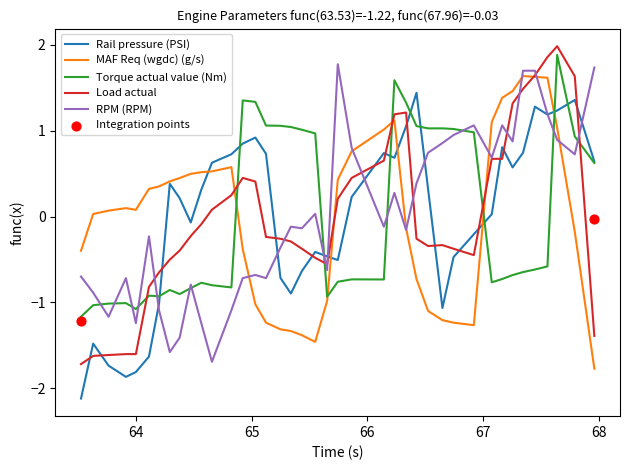

What are all the series names shown in the legend?

Rail pressure (PSI), MAF Req (wgdc) (g/s), Torque actual value (Nm), Load actual, RPM (RPM)